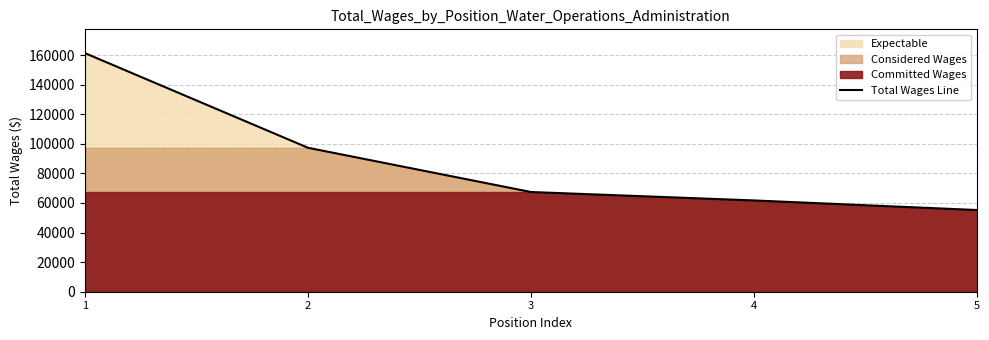

Does the chart have visible grid lines?

Yes